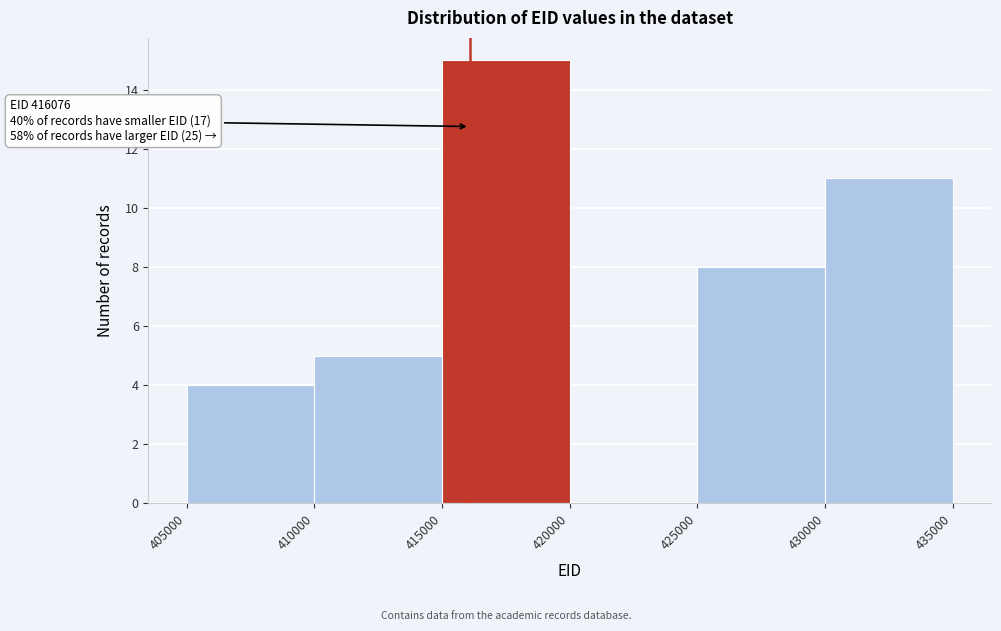

Over which range of the x-axis is the bar tallest?

415000 to 420000